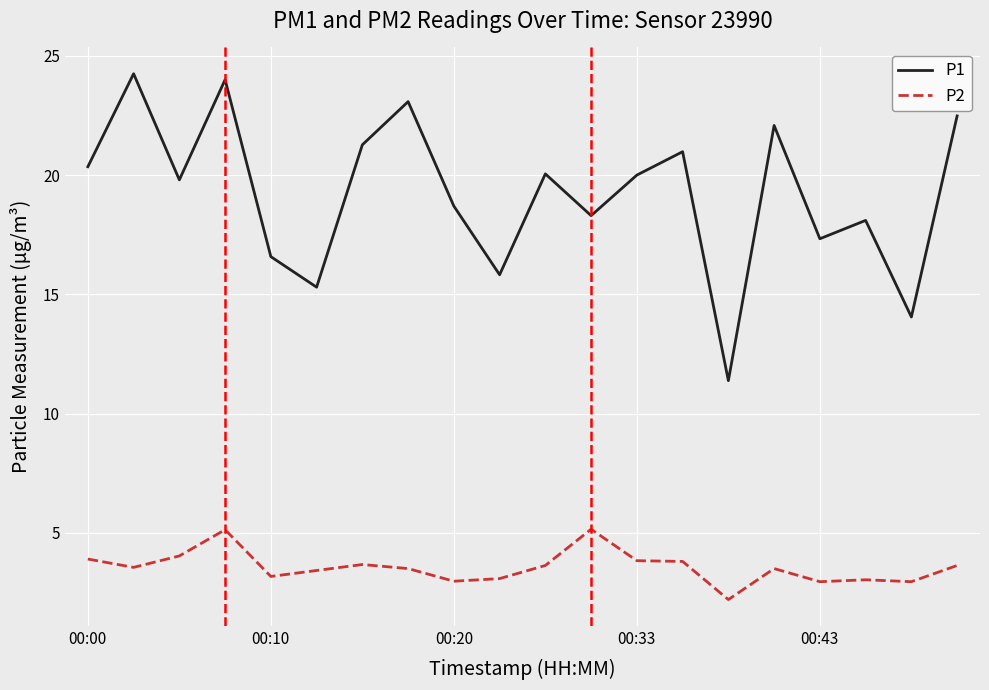

Rank the series by their average value, from highest to lowest.

P1, P2